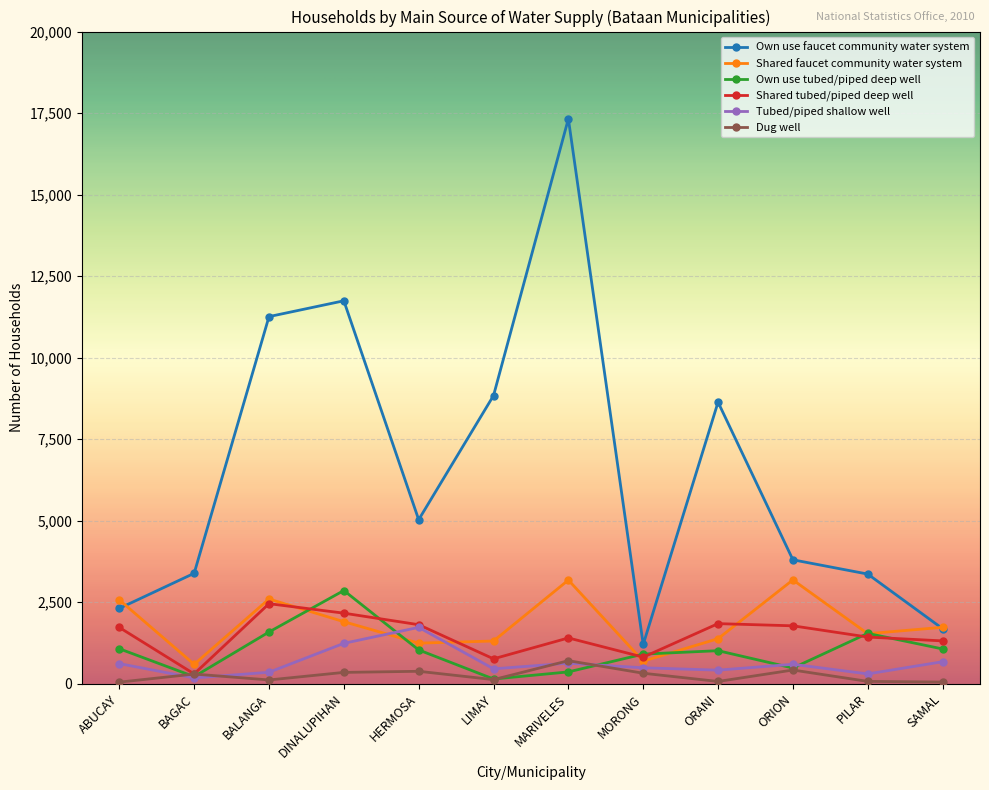

Which series has the widest spread of values?

Own use faucet community water system